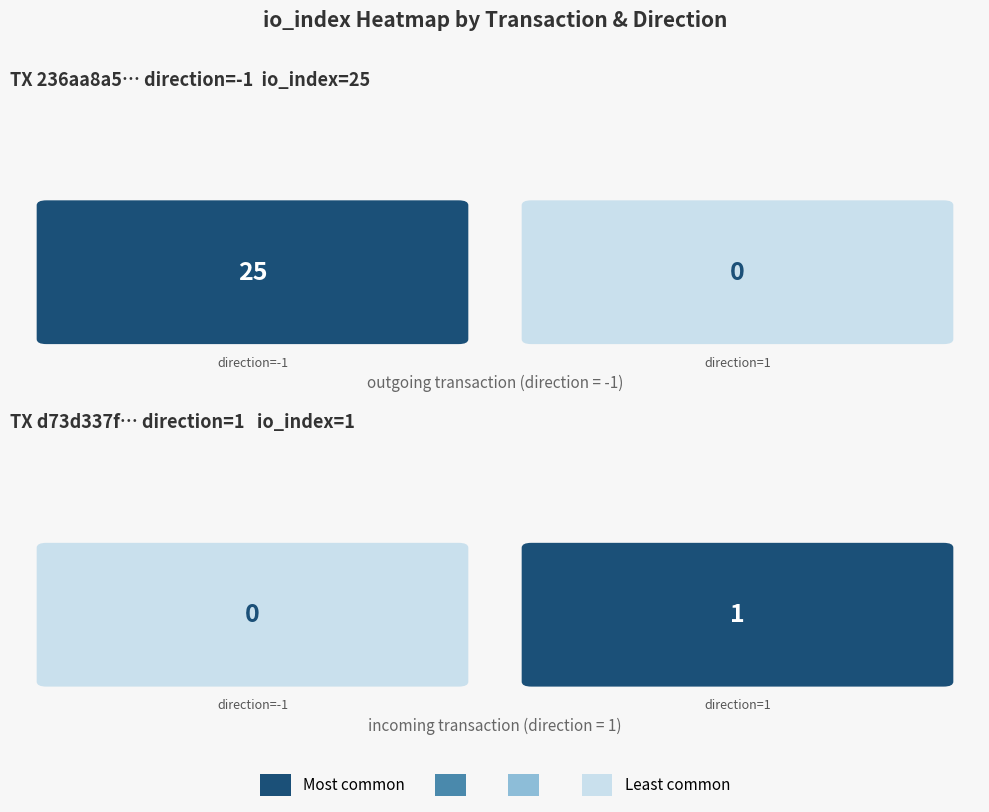

At how many categories does at least one series exceed 11?

1